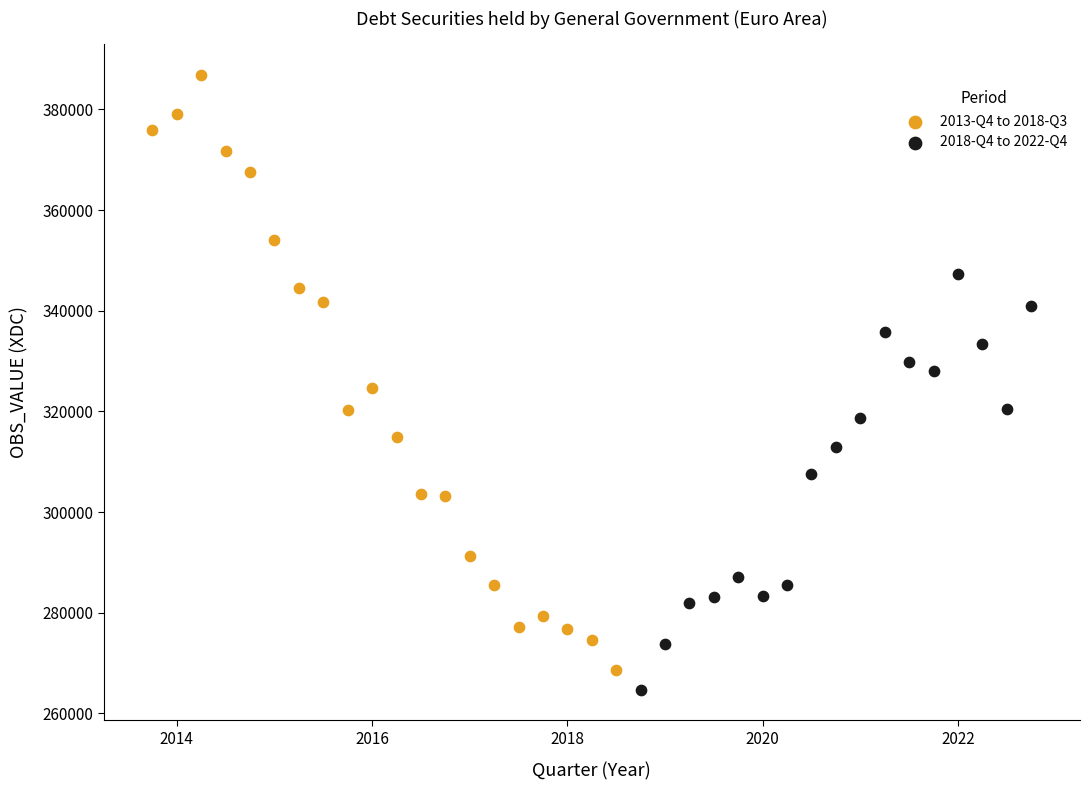

Which series has the widest spread of Y values?

2013-Q4 to 2018-Q3